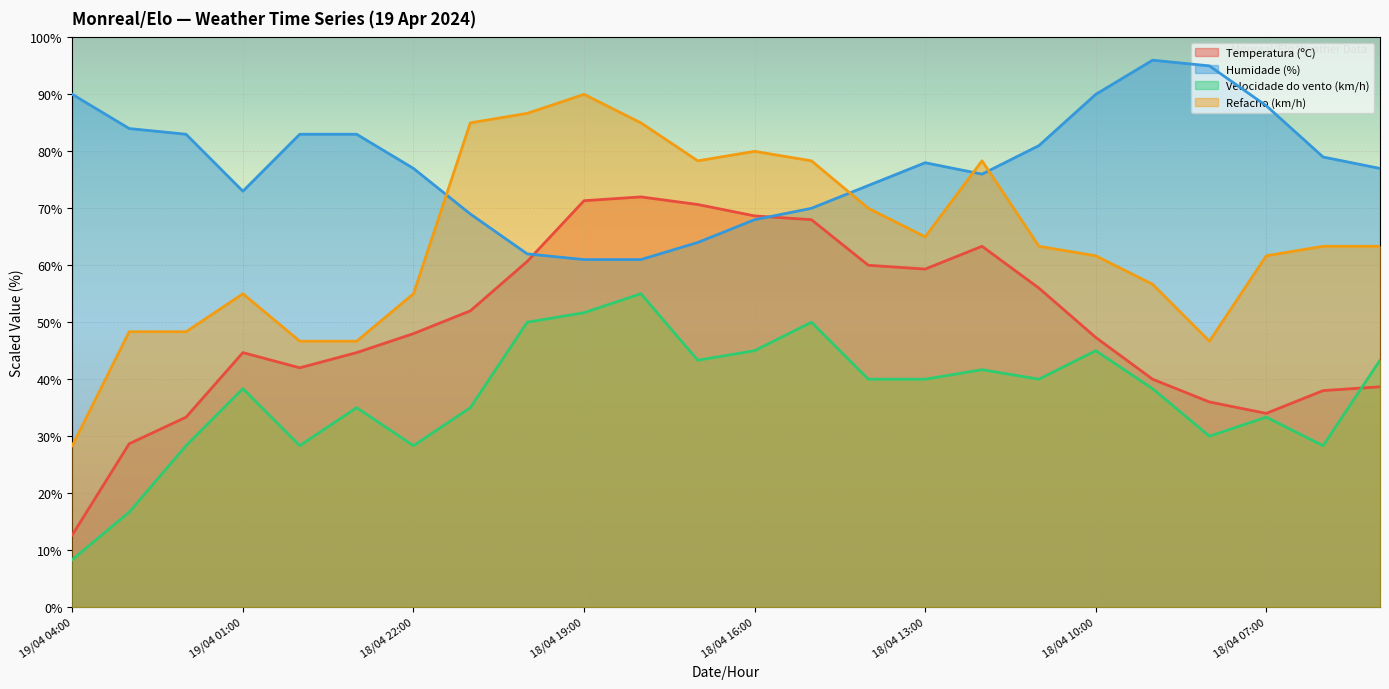

How many values in the Humidade (%) series are below 78?

12